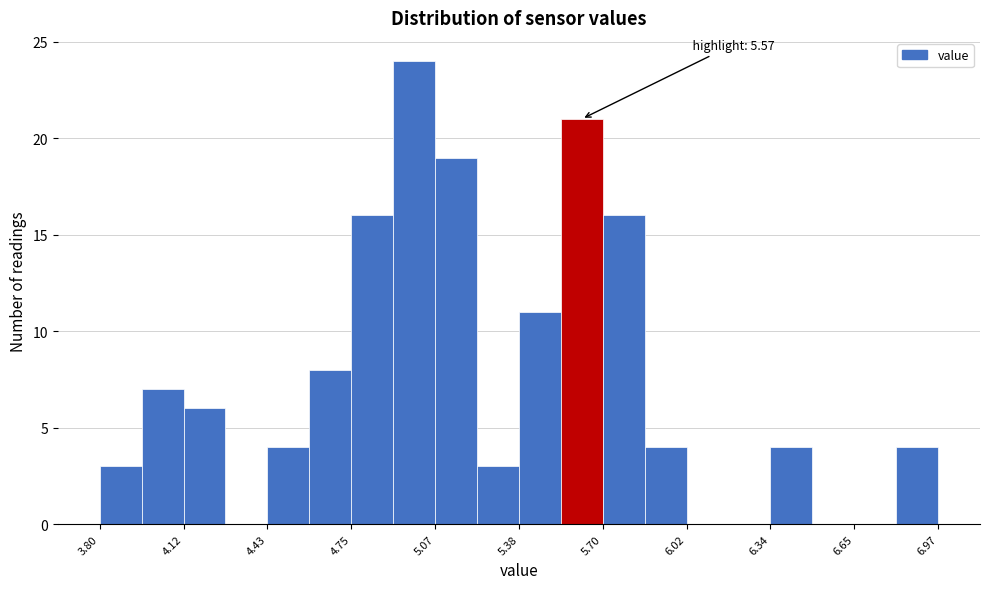

Around what value on the x-axis is the tallest bar? Give the approximate position of its centre, as read against the axis.

5.00